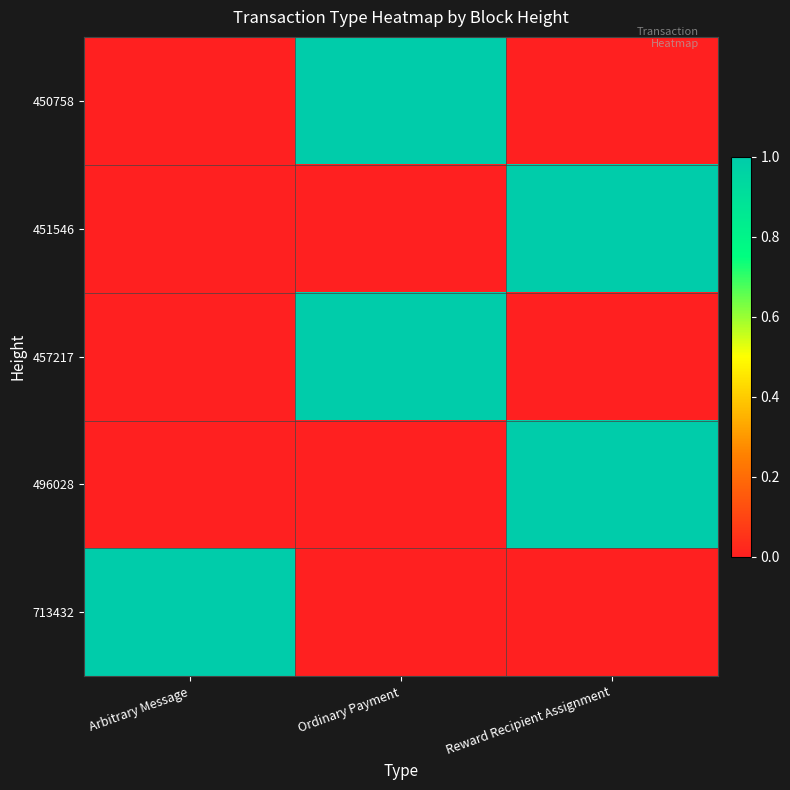

At Arbitrary Message, list the series in order from largest to smallest.

713432, 450758, 451546, 457217, 496028